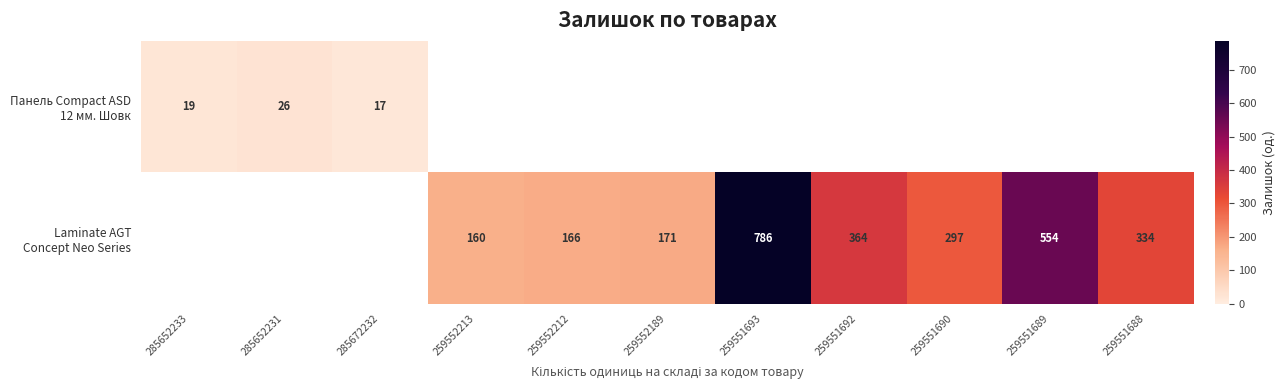

What is the minimum value shown in the chart?

17.0